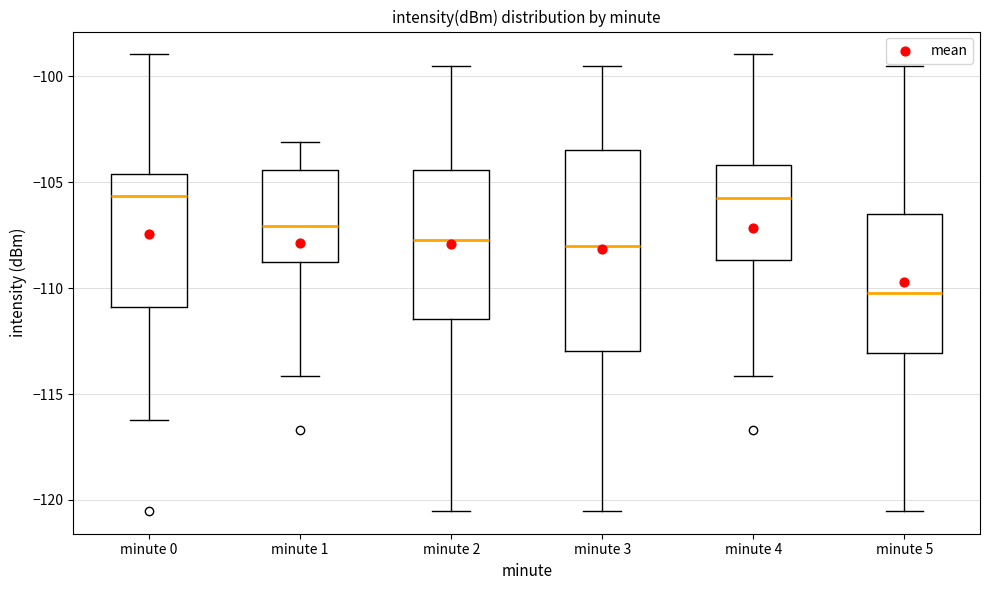

Reading left to right, read every box against the y-axis: the position of its median line, the range the box covers, and the ends of its whiskers. The values are not printed on the chart, so give them approximately, as read against the axis.

minute 0: median -105.5, box -111.0 to -104.5, whiskers -116.0 to -99.0
minute 1: median -107.0, box -108.5 to -104.5, whiskers -114.0 to -103.0
minute 2: median -107.5, box -111.5 to -104.5, whiskers -120.5 to -99.5
minute 3: median -108.0, box -113.0 to -103.5, whiskers -120.5 to -99.5
minute 4: median -105.5, box -108.5 to -104.0, whiskers -114.0 to -99.0
minute 5: median -110.0, box -113.0 to -106.5, whiskers -120.5 to -99.5